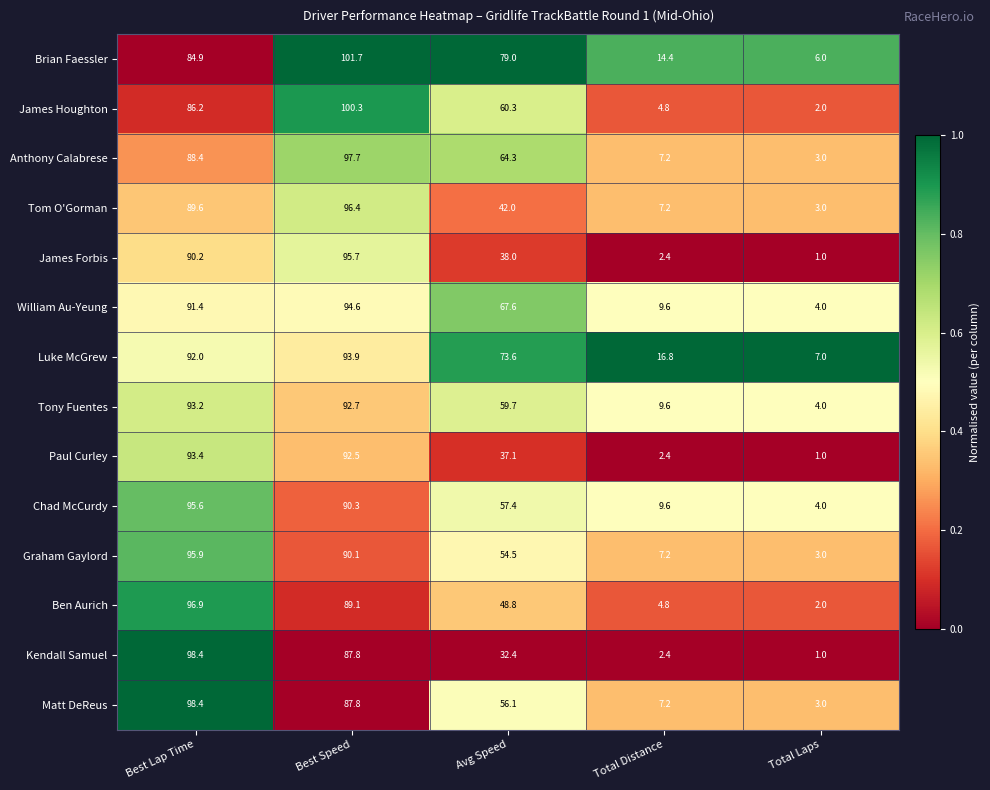

What is the difference between the Kendall Samuel values at Best Lap Time and Avg Speed?

66.0